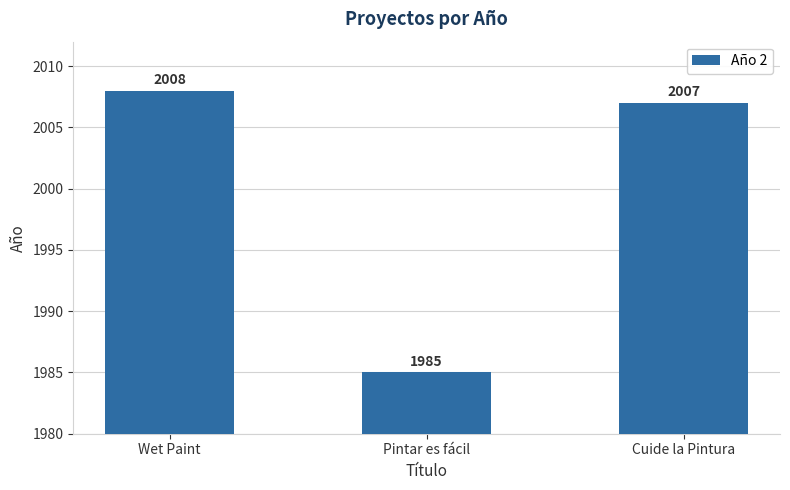

What is the smallest value displayed?

1985